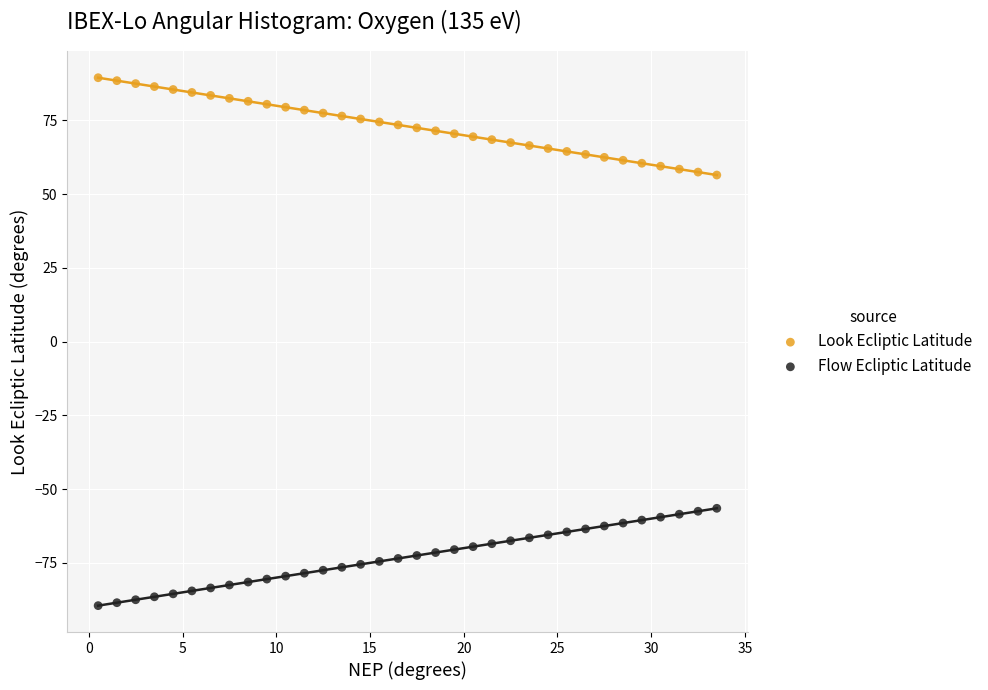

Which series contains the highest Y value?

Look Ecliptic Latitude